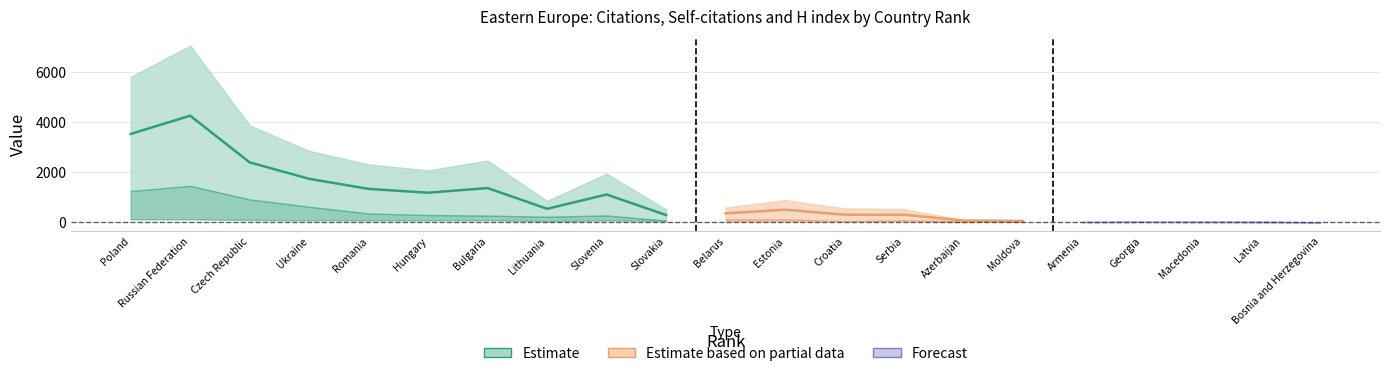

What is the difference between the maximum and minimum values in the H index series?

116